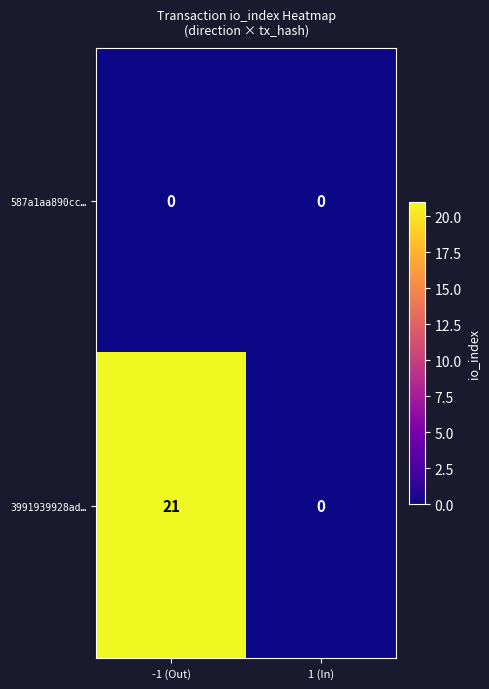

Reading left to right, list all the values displayed in this chart.

587a1aa890cc…: -1 (Out)=0	1 (In)=0
3991939928ad…: -1 (Out)=21	1 (In)=0